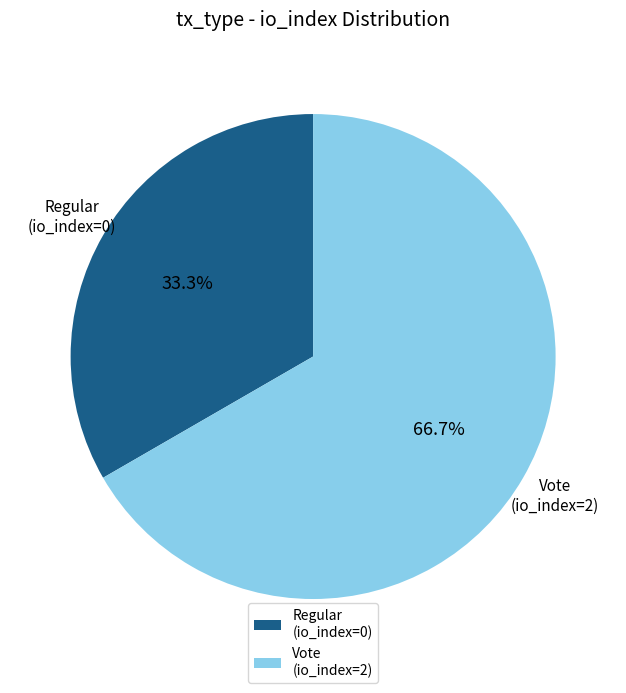

To the nearest percent, what is the combined percentage of Vote (io_index=2) and Regular (io_index=0)?

100%